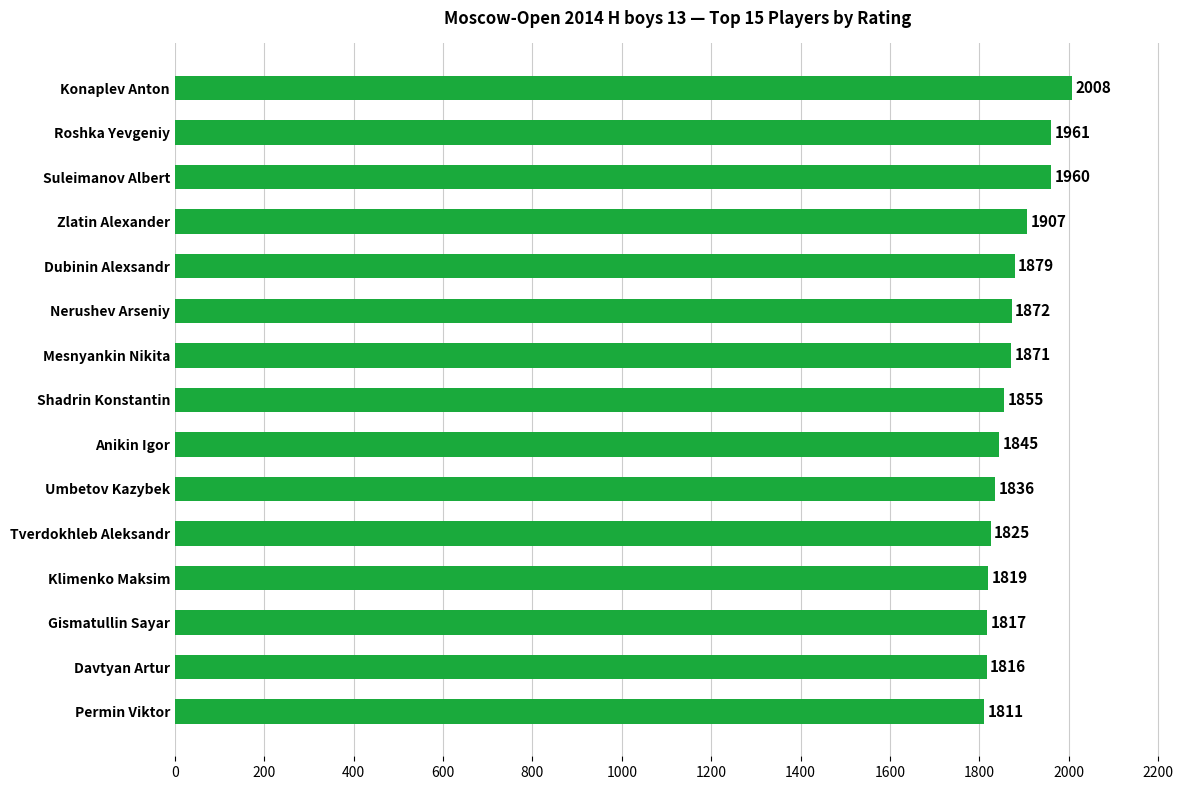

Rank the categories by value from lowest to highest.

Permin Viktor, Davtyan Artur, Gismatullin Sayar, Klimenko Maksim, Tverdokhleb Aleksandr, Umbetov Kazybek, Anikin Igor, Shadrin Konstantin, Mesnyankin Nikita, Nerushev Arseniy, Dubinin Alexsandr, Zlatin Alexander, Suleimanov Albert, Roshka Yevgeniy, Konaplev Anton